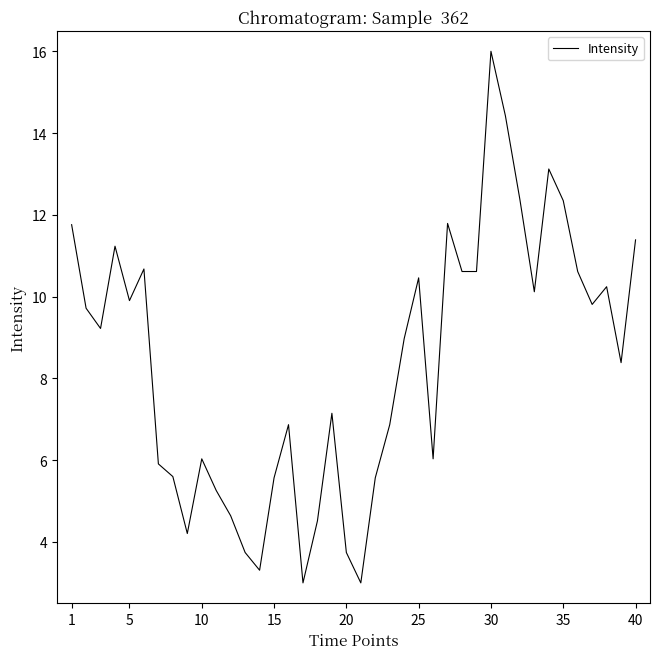

How many lines are shown in the chart?

1